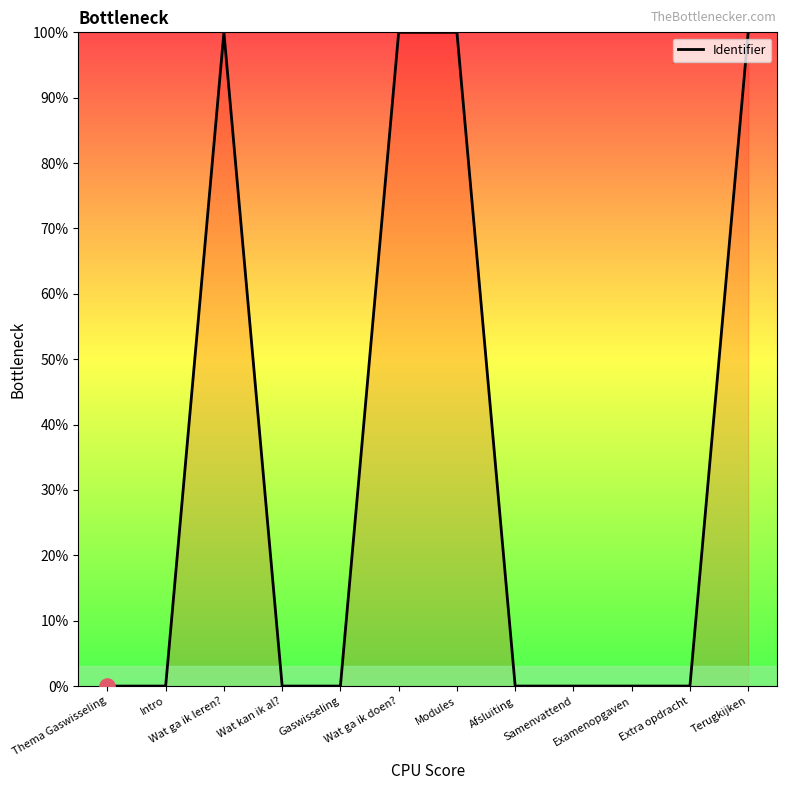

What is the change in value from Gaswisseling to Modules?

+100.0